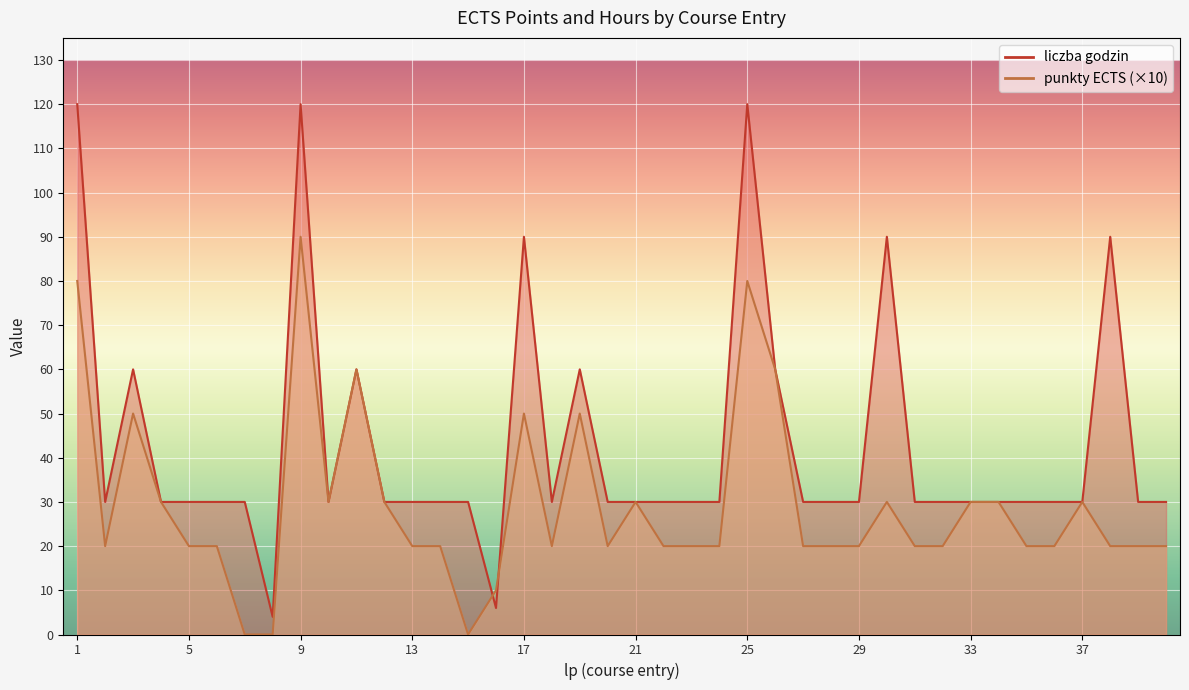

At which label is liczba godzin closest to 62?

3